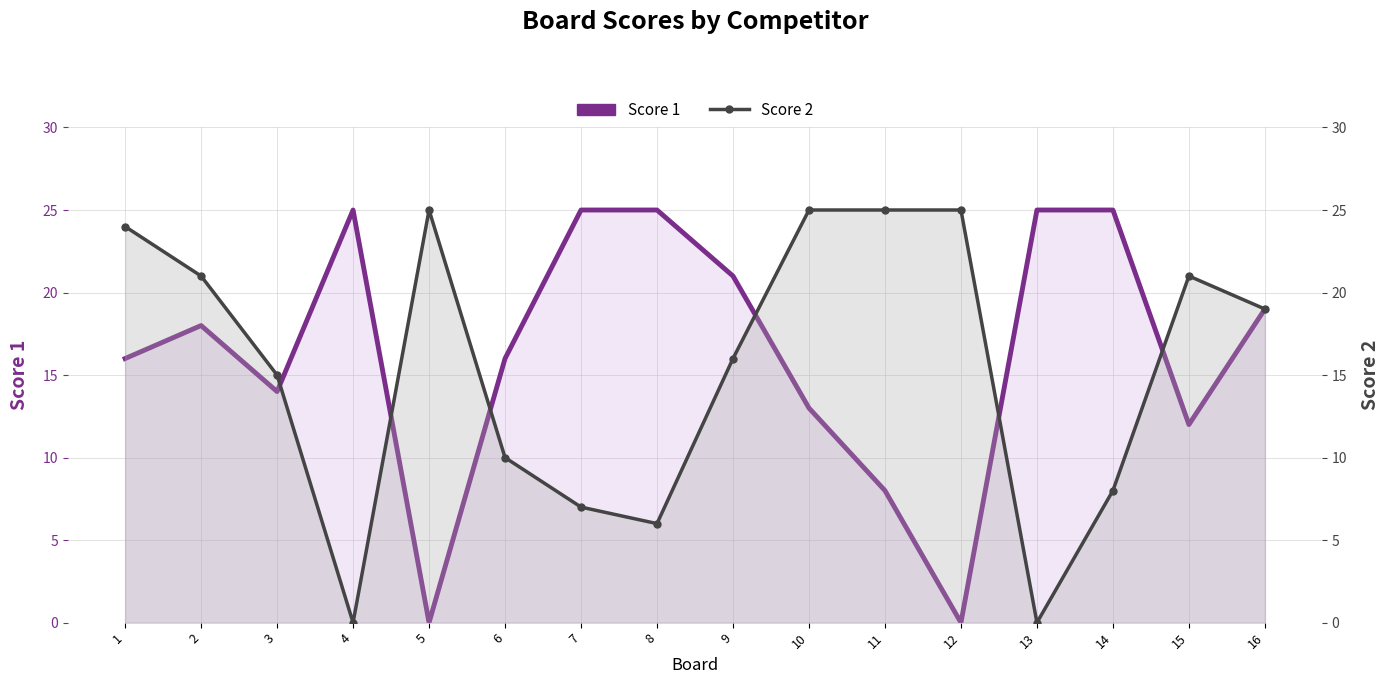

What value does the Score 2 series have at 10, to the nearest 5?

25